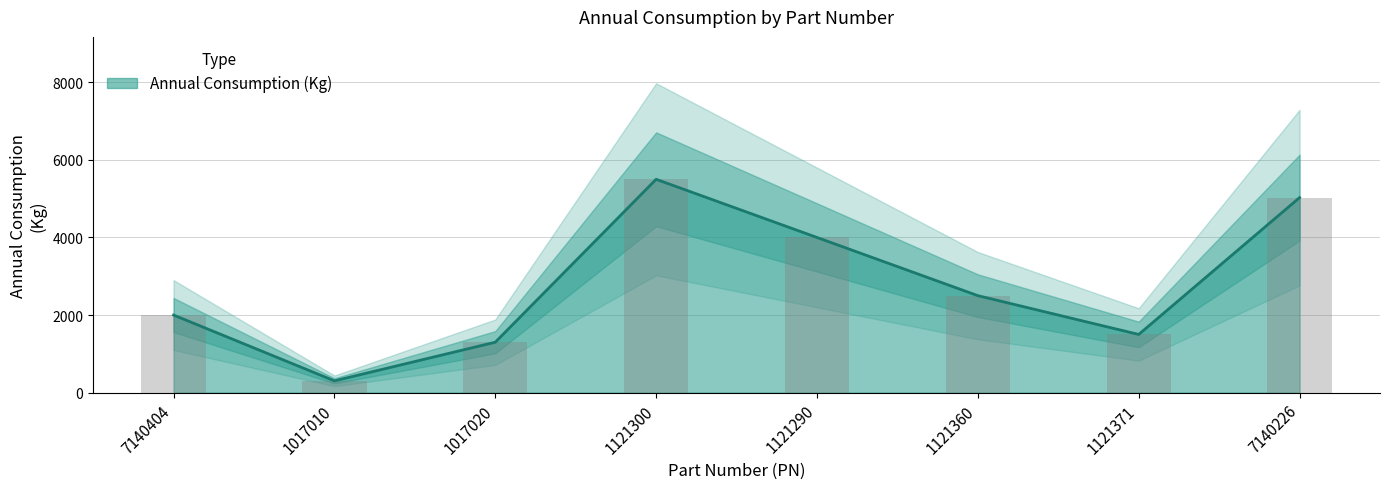

How many data points are above 2500?

3